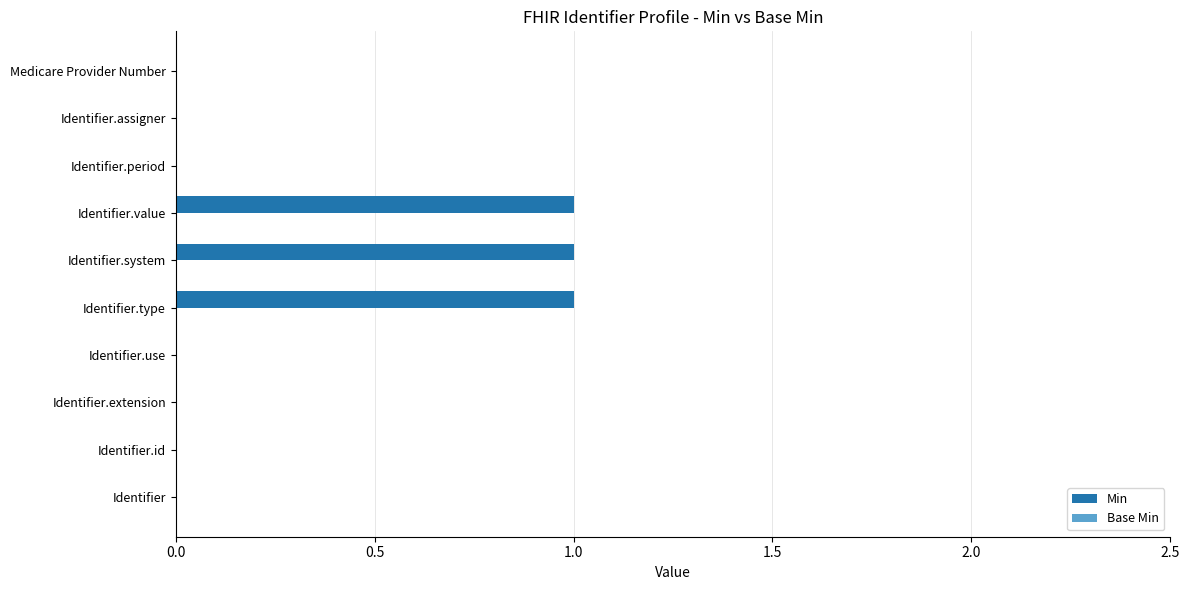

What is the sum of all values?

3